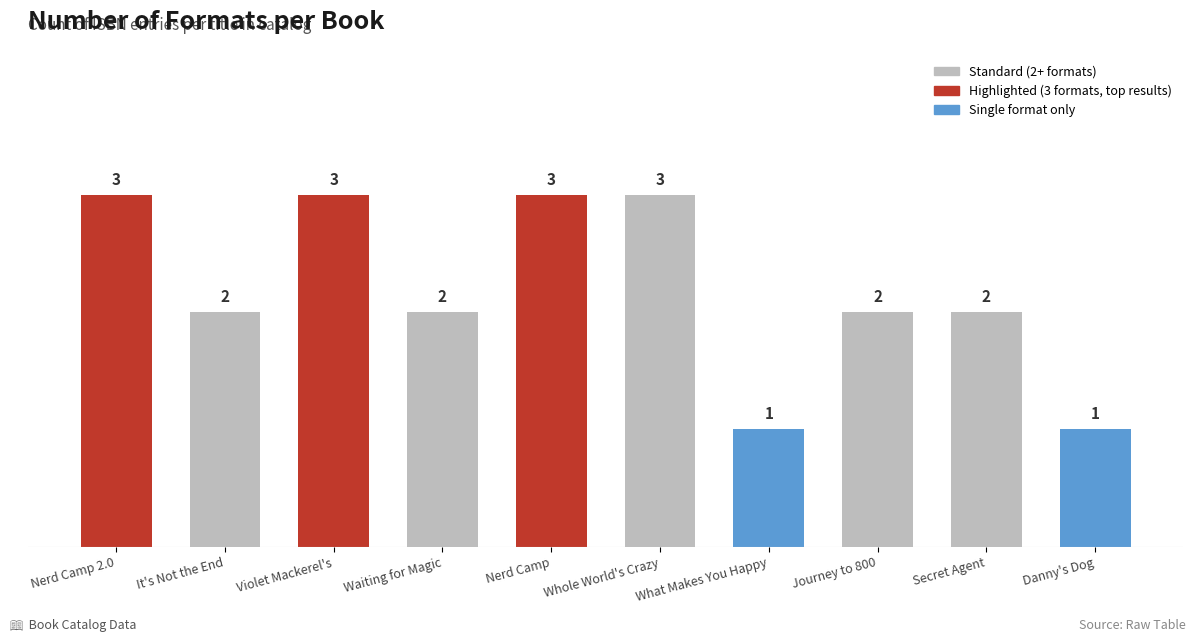

True or false: the data shows 1 at Danny's Dog.

True